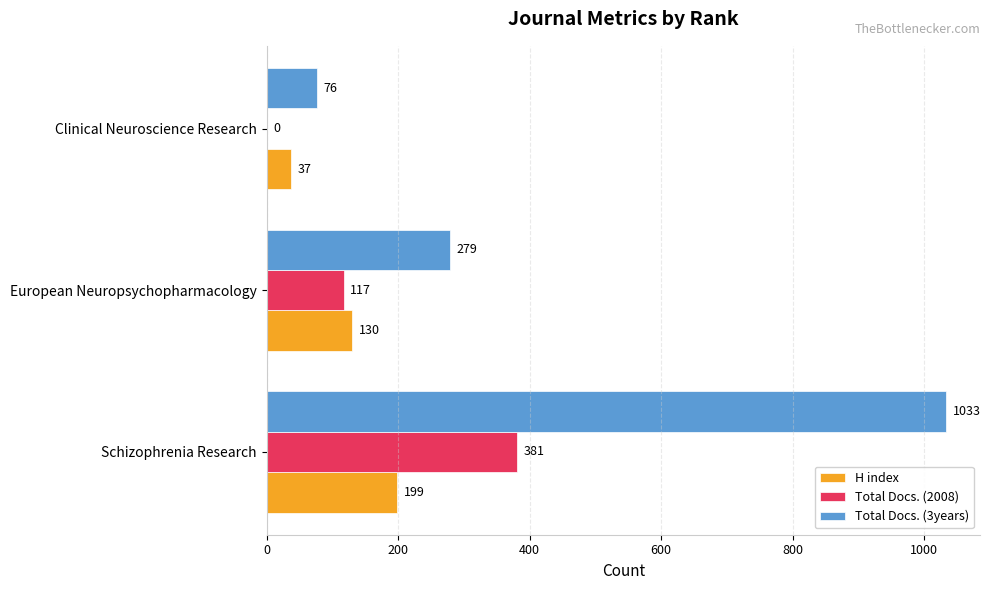

At which category is the sum across all series the highest?

Schizophrenia Research